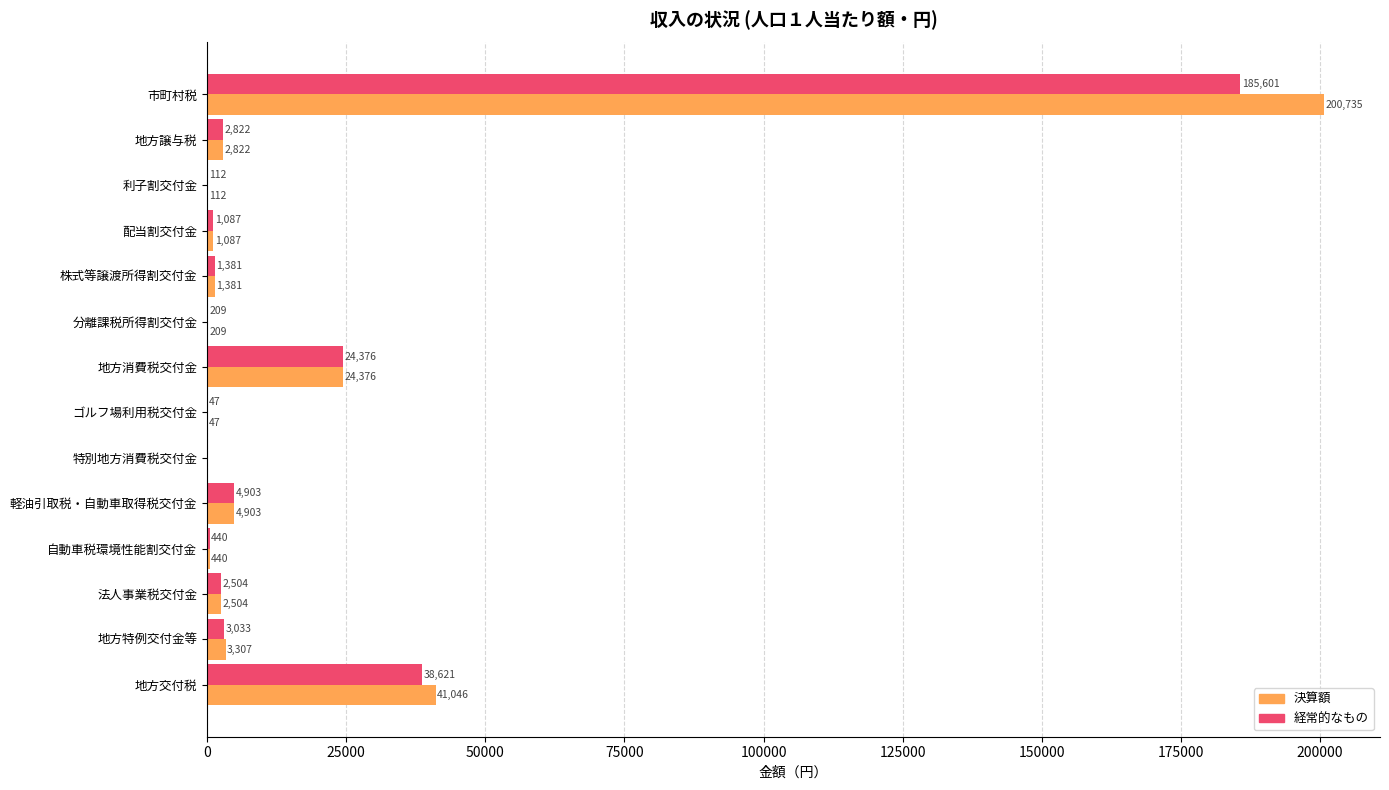

At which category is the sum across all series the highest?

市町村税